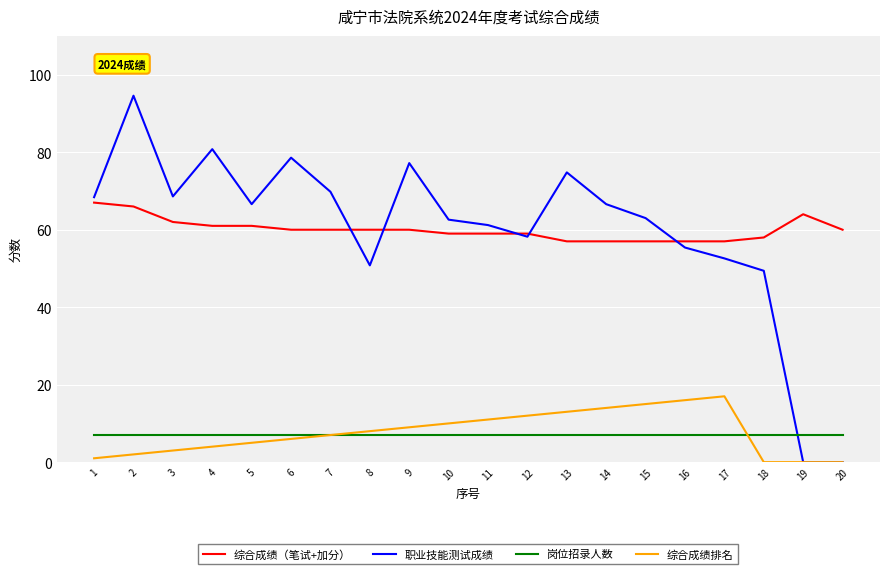

What is the maximum value for 综合成绩排名?

17.0